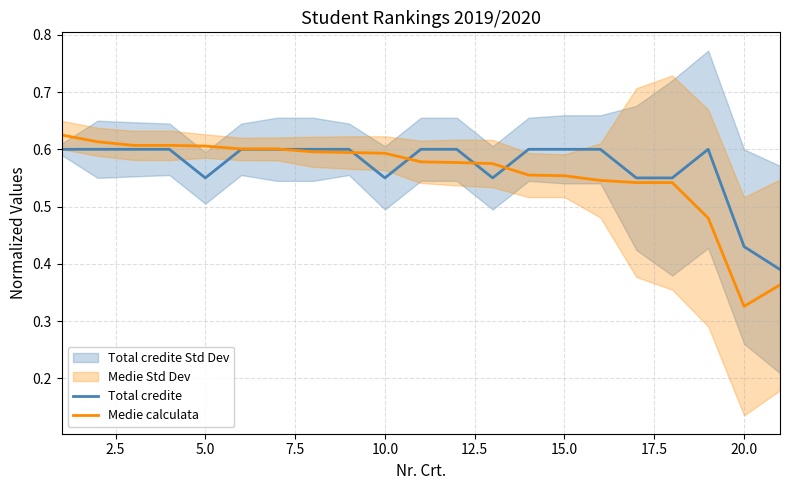

How many lines are shown in the chart?

2